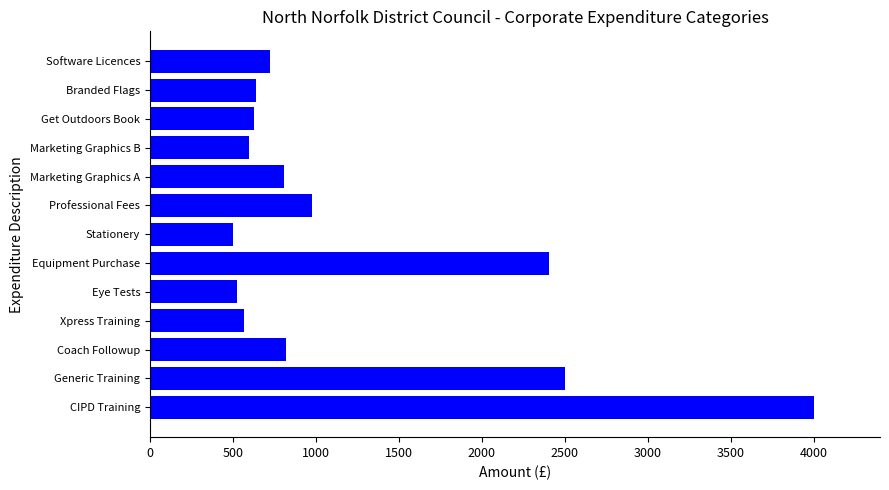

What is the ratio of the value at Xpress Training to the value at Professional Fees?

0.6